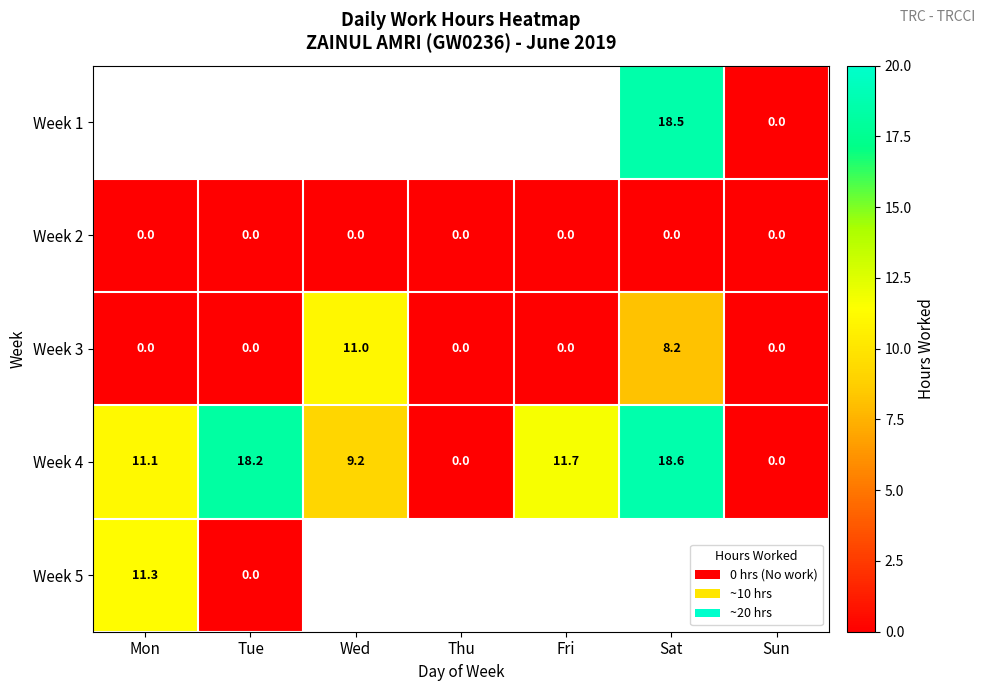

Which label corresponds to the smallest value in the chart?

Sun